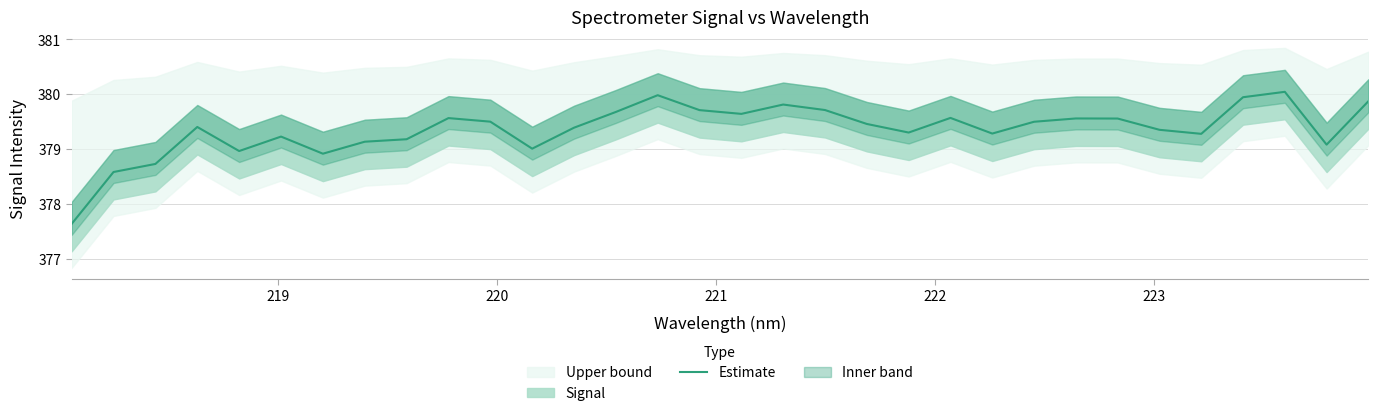

True or false: the data shows 128.2 at 21.

False